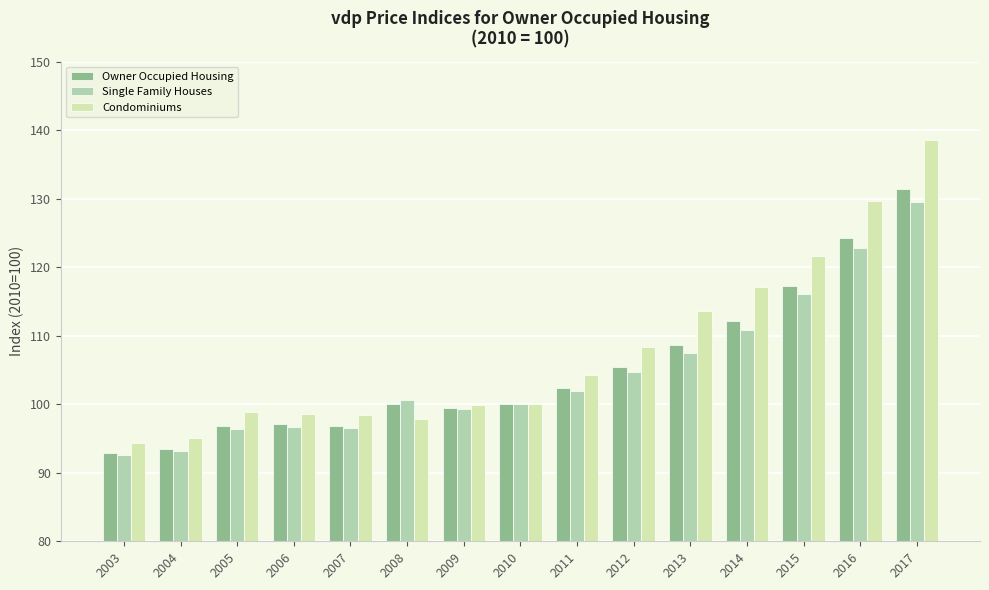

What is the sum of the Condominiums values at 2012 and 2007?

206.7